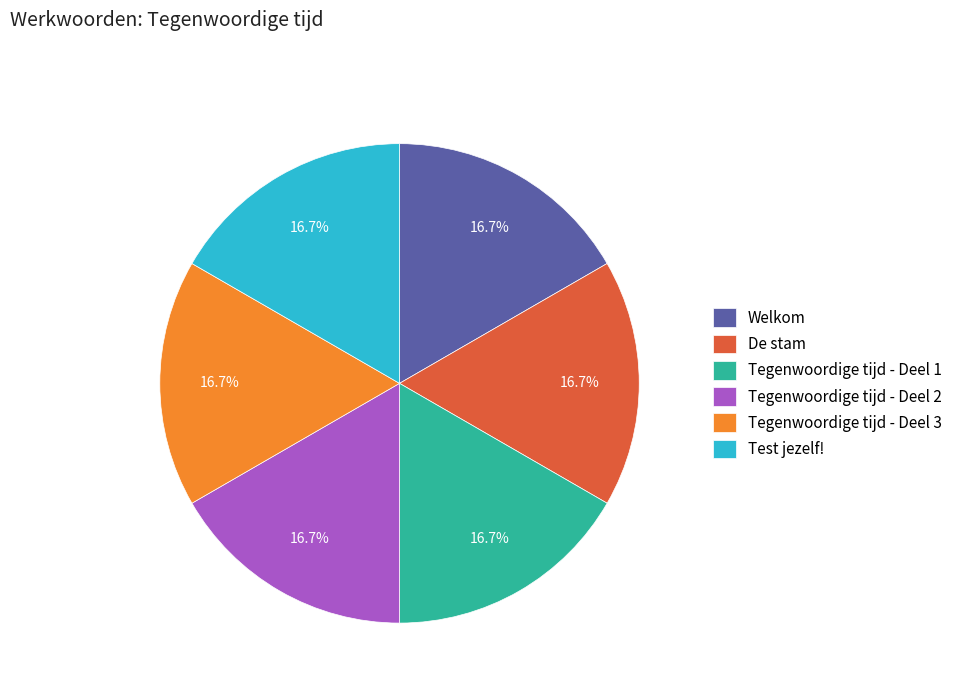

What is the ratio of the value at Tegenwoordige tijd - Deel 1 to the value at Test jezelf!?

1.0